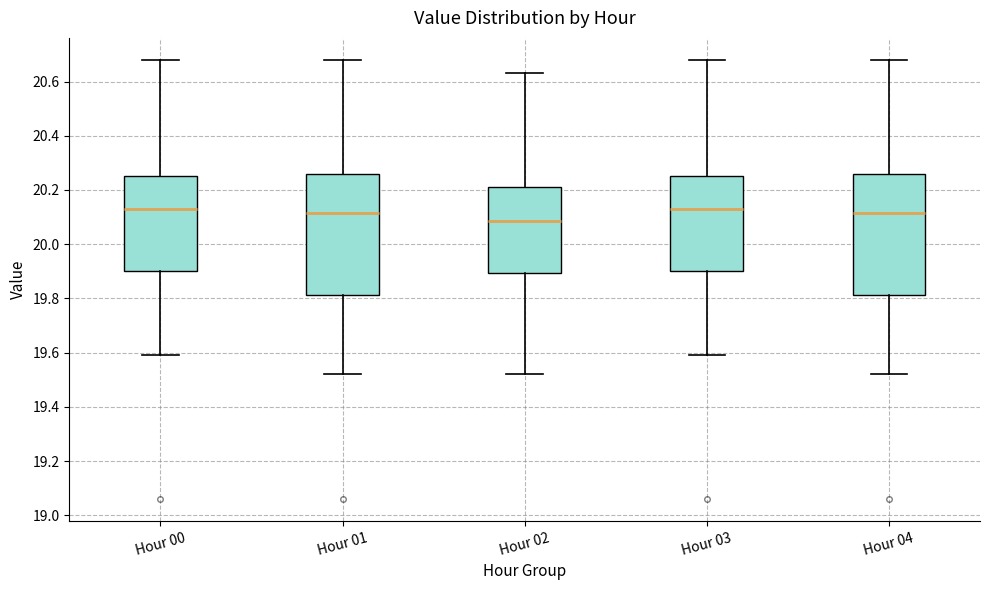

Reading left to right, read every box against the y-axis: the position of its median line, the range the box covers, and the ends of its whiskers. The values are not printed on the chart, so give them approximately, as read against the axis.

Hour 00: median 20.14, box 19.90 to 20.26, whiskers 19.60 to 20.68
Hour 01: median 20.12, box 19.82 to 20.26, whiskers 19.52 to 20.68
Hour 02: median 20.08, box 19.90 to 20.22, whiskers 19.52 to 20.64
Hour 03: median 20.14, box 19.90 to 20.26, whiskers 19.60 to 20.68
Hour 04: median 20.12, box 19.82 to 20.26, whiskers 19.52 to 20.68